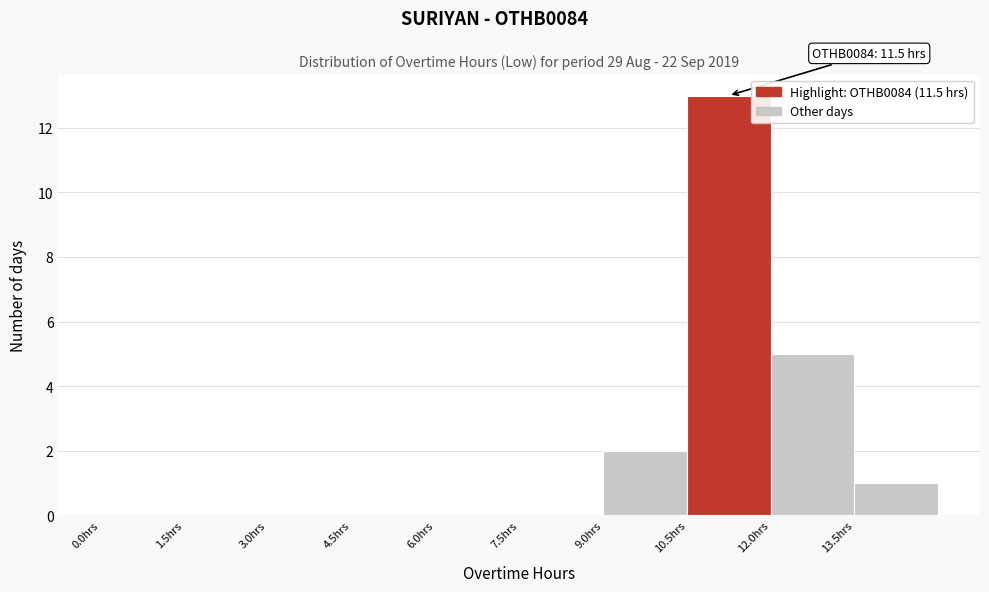

Over which range of the x-axis is the bar tallest?

10.5 to 12.0